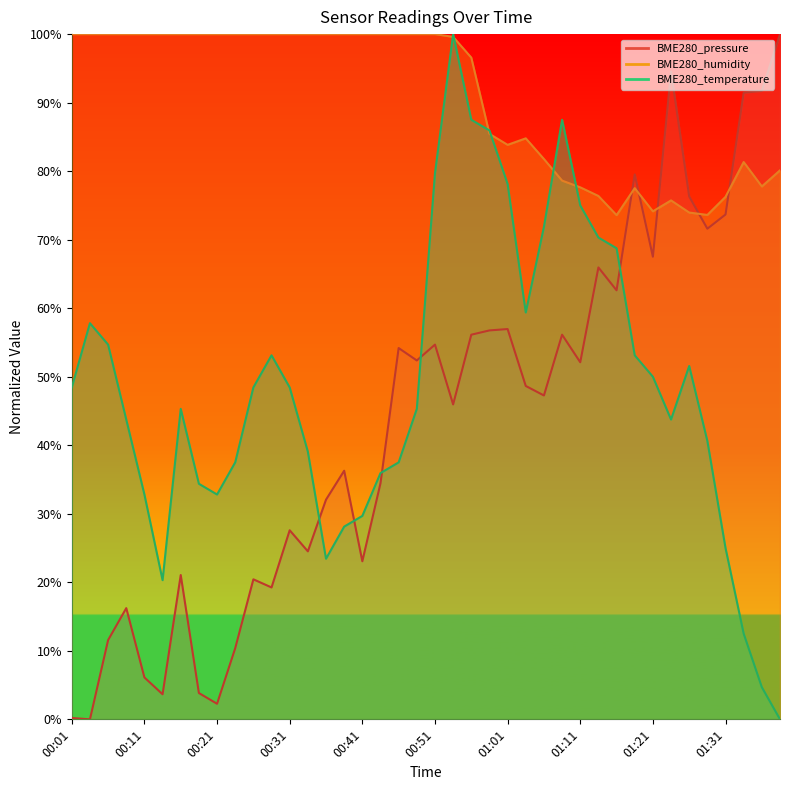

What is the maximum value for BME280_humidity?

100.0